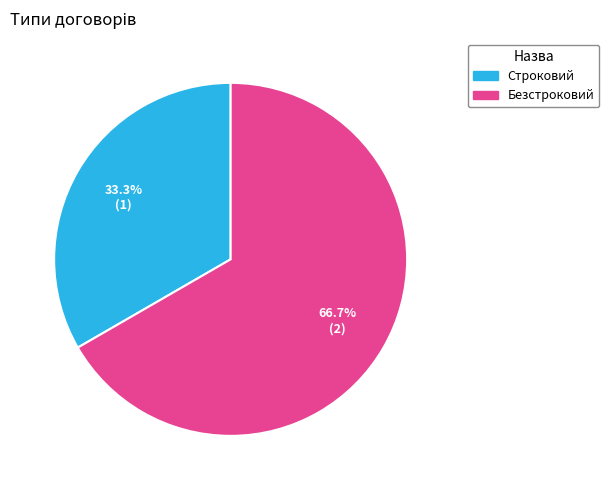

Which slice represents more than half of the pie?

Безстроковий